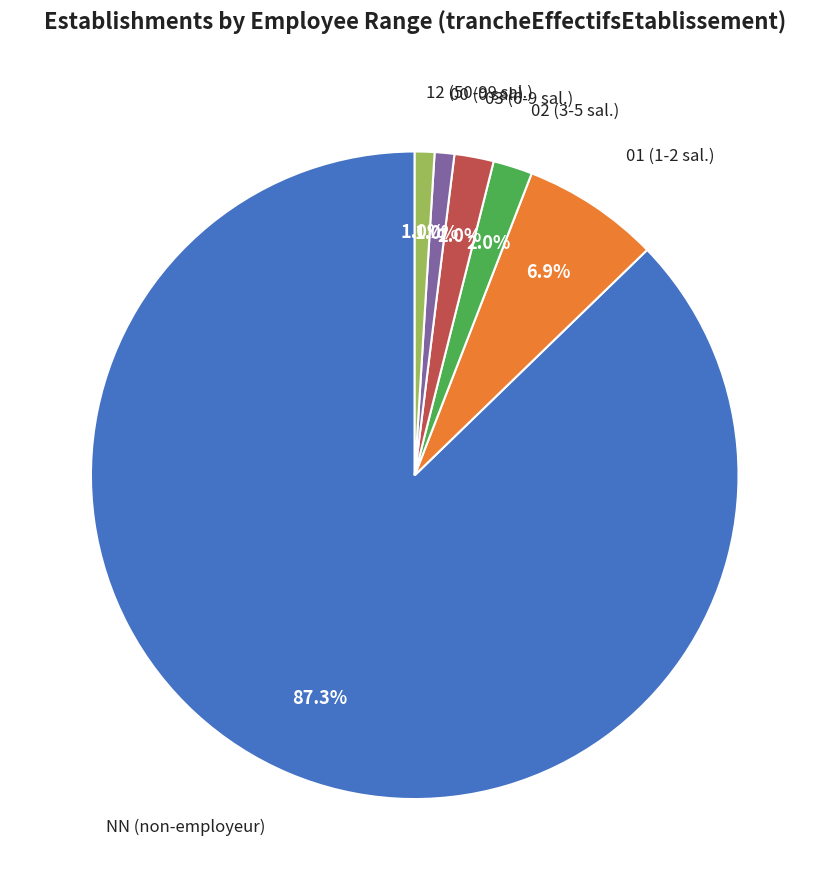

To the nearest percent, what is the average slice percentage?

17%